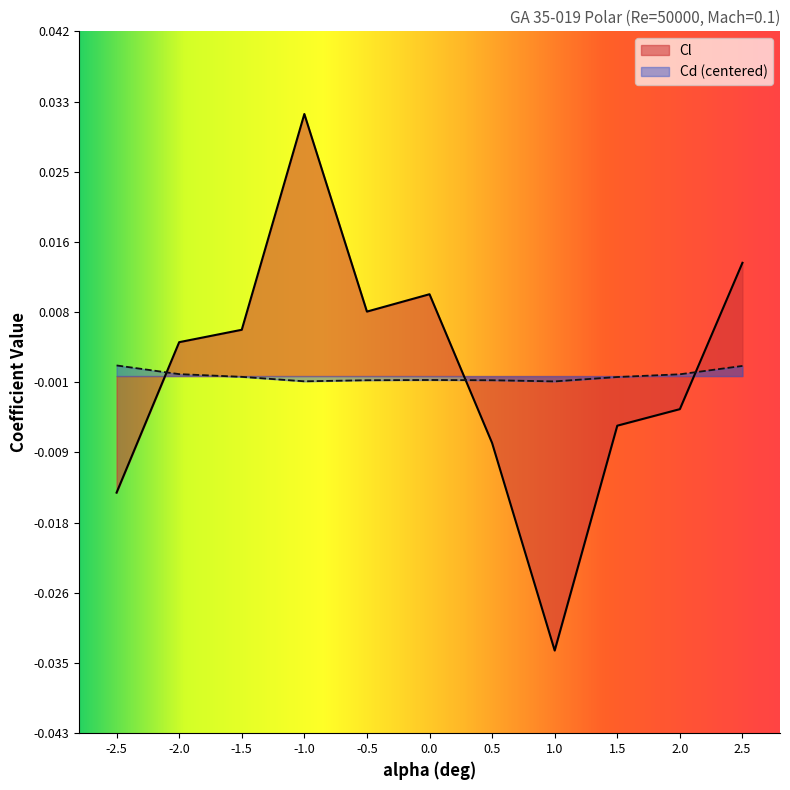

Does the chart display data point markers on the line(s)?

No